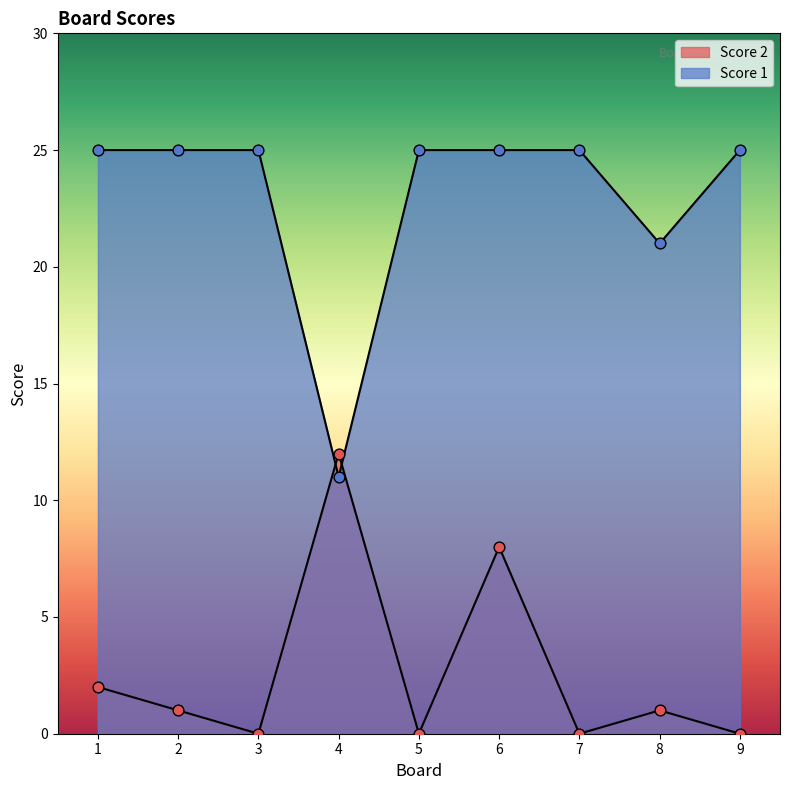

At how many categories does at least one series exceed 12?

8